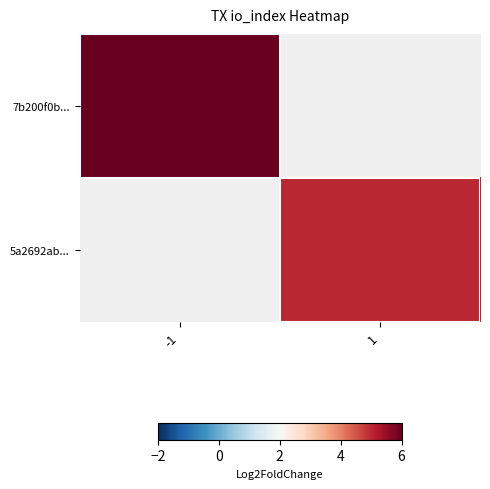

At which category does the chart reach its peak across all series?

-1